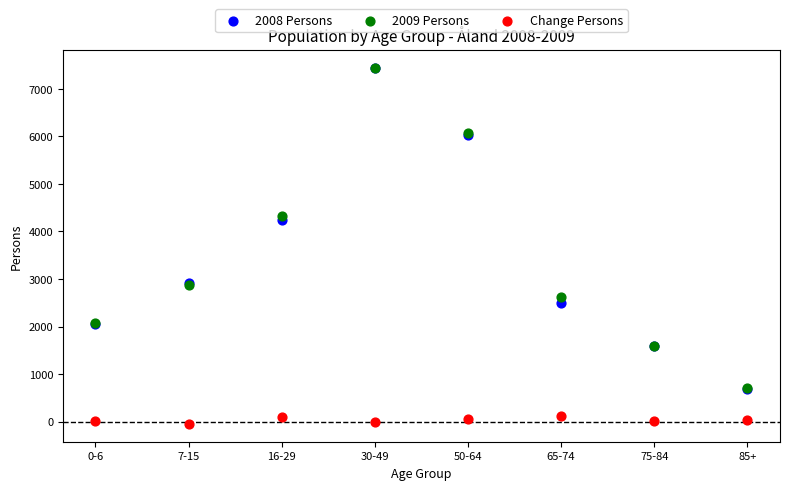

Across all series, what Y value is closest to 3697?

4231